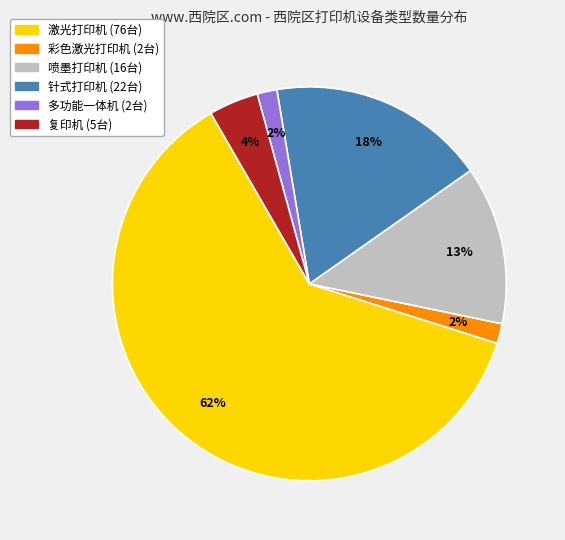

Which has a higher value, 激光打印机 or 彩色激光打印机?

激光打印机